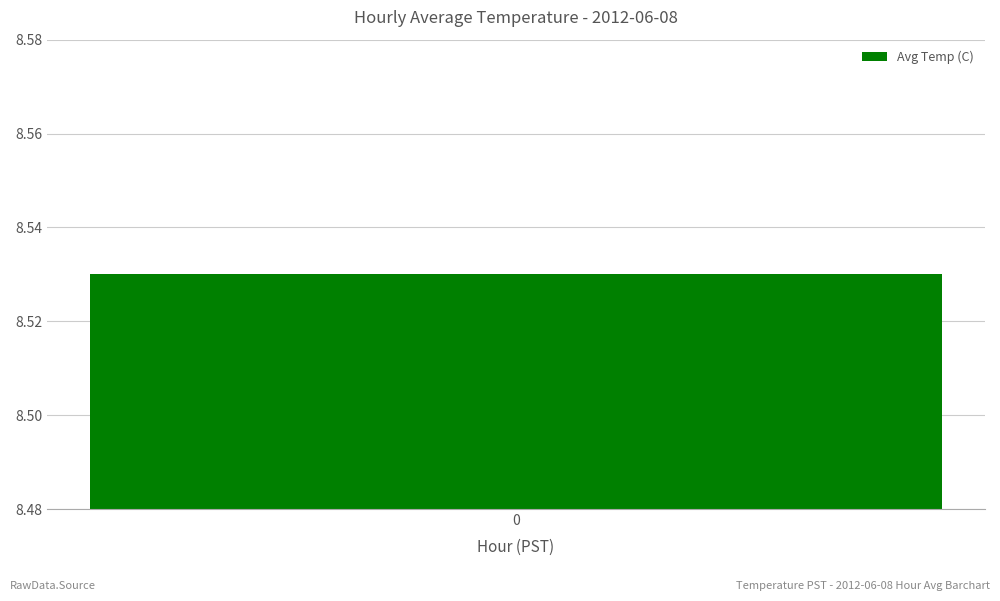

What is the maximum value shown in the chart?

8.5